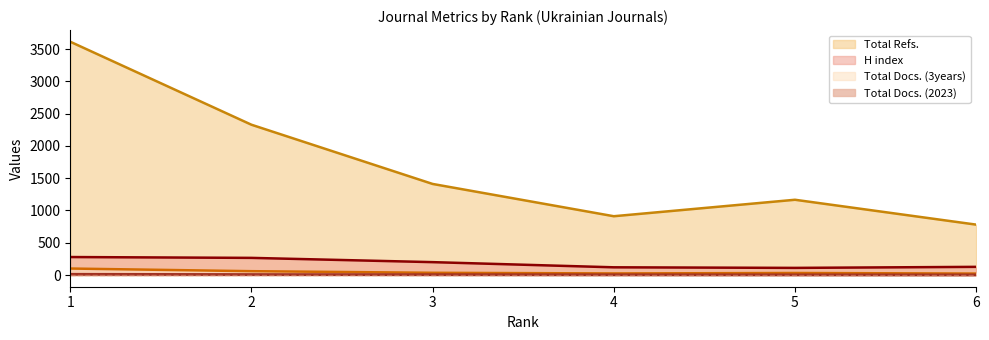

Reading left to right, list all the values displayed in this chart.

Total Docs. (2023): 12	8	6	4	3	2
Total Docs. (3years): 101	60	35	25	32	23
Total Refs.: 3613	2328	1411	911	1166	781
H index: 279	266	200	120	111	127